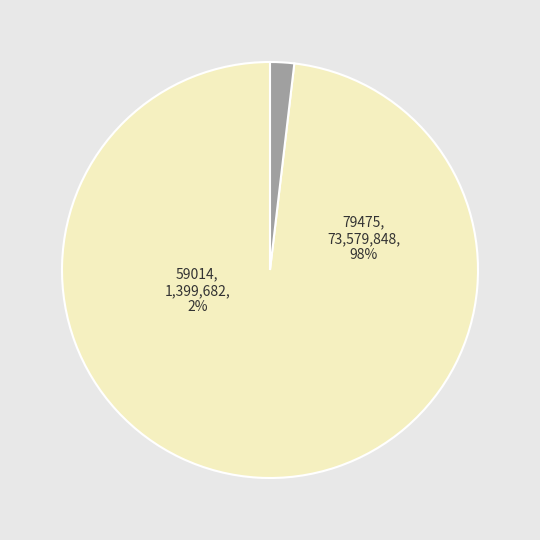

Rank the categories by value from highest to lowest.

79475, 59014